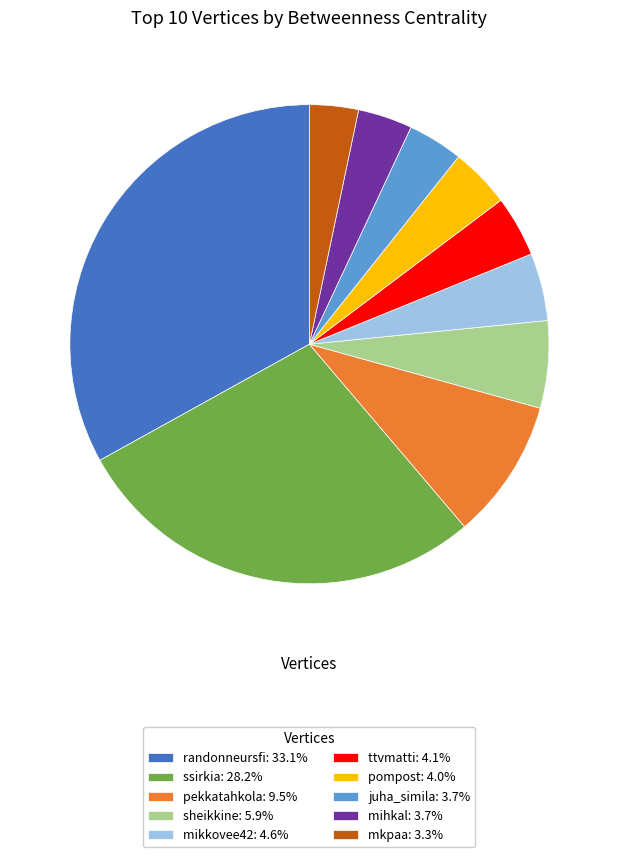

The juha_simila slice represents 19% of the pie. True or false?

False